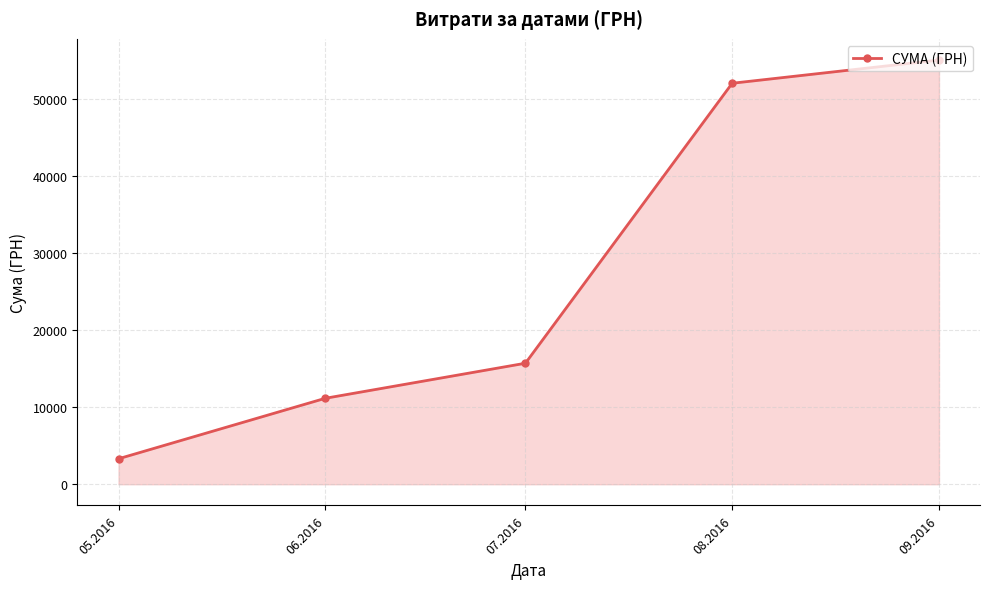

What is the change in value from 06.2016 to 07.2016?

+4545.4